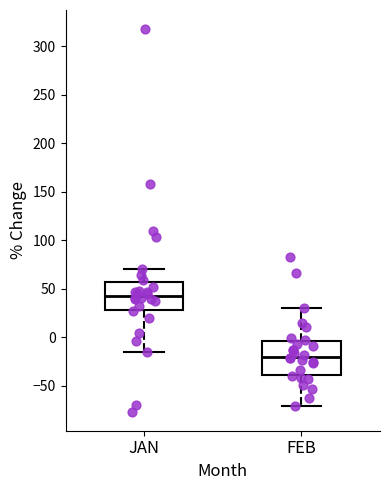

Reading left to right, transcribe this box plot: for each box, give where its median line is, the range the box spans, and where its two whiskers end, as read against the y-axis. The values are not printed on the chart, so give them approximately, as read against the axis.

JAN: median 40, box 30 to 60, whiskers -15 to 70
FEB: median -20, box -40 to -5, whiskers -70 to 30